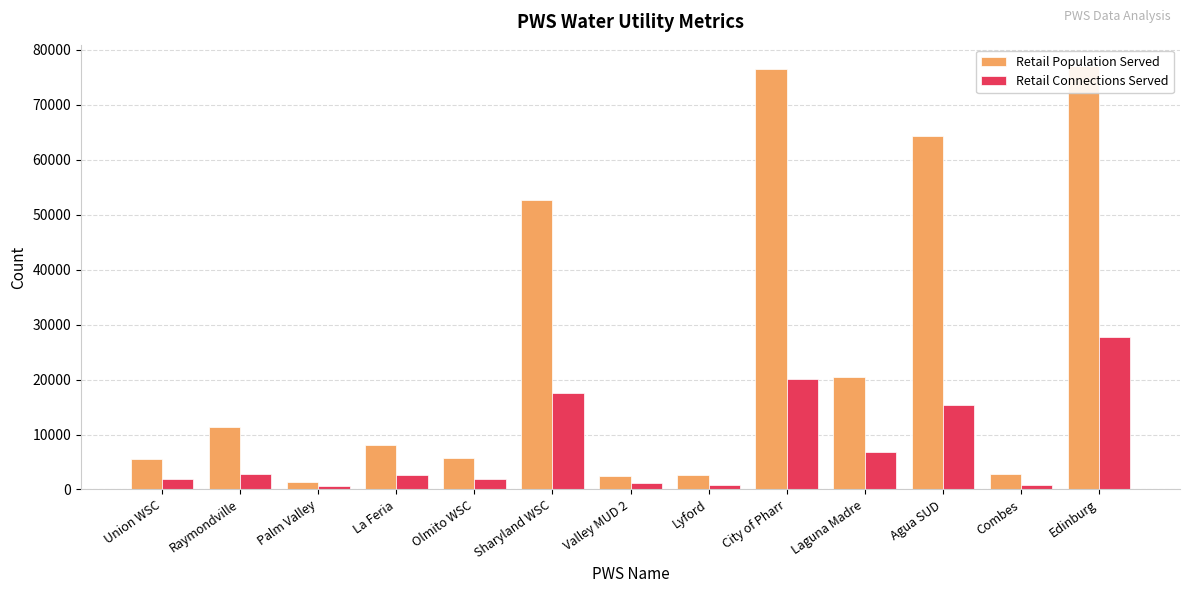

The value of Retail Population Served at Agua SUD is 64401. True or false?

True